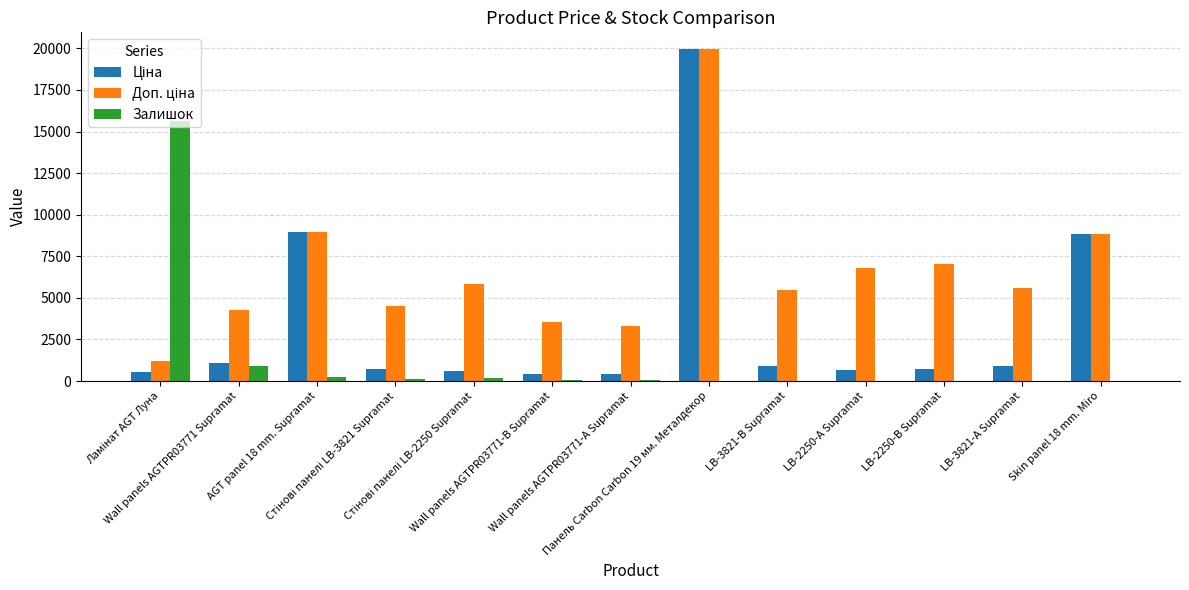

How many groups of bars are there?

13